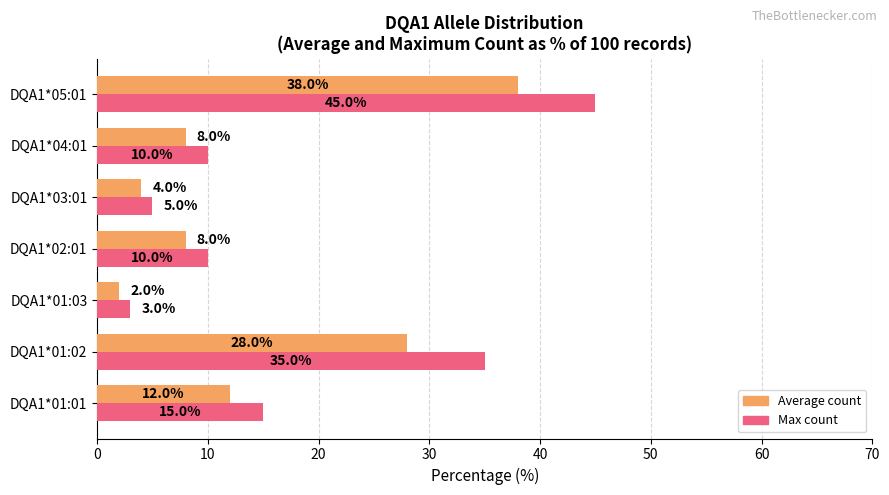

What is the difference between the second highest and second lowest values in the Average count series?

24.0